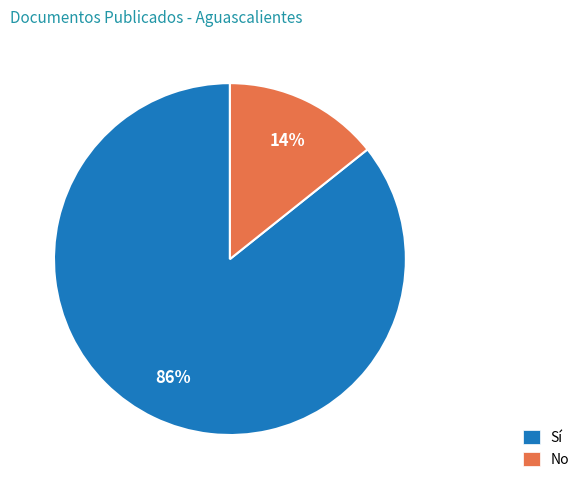

To the nearest percent, what is the average slice percentage?

50%